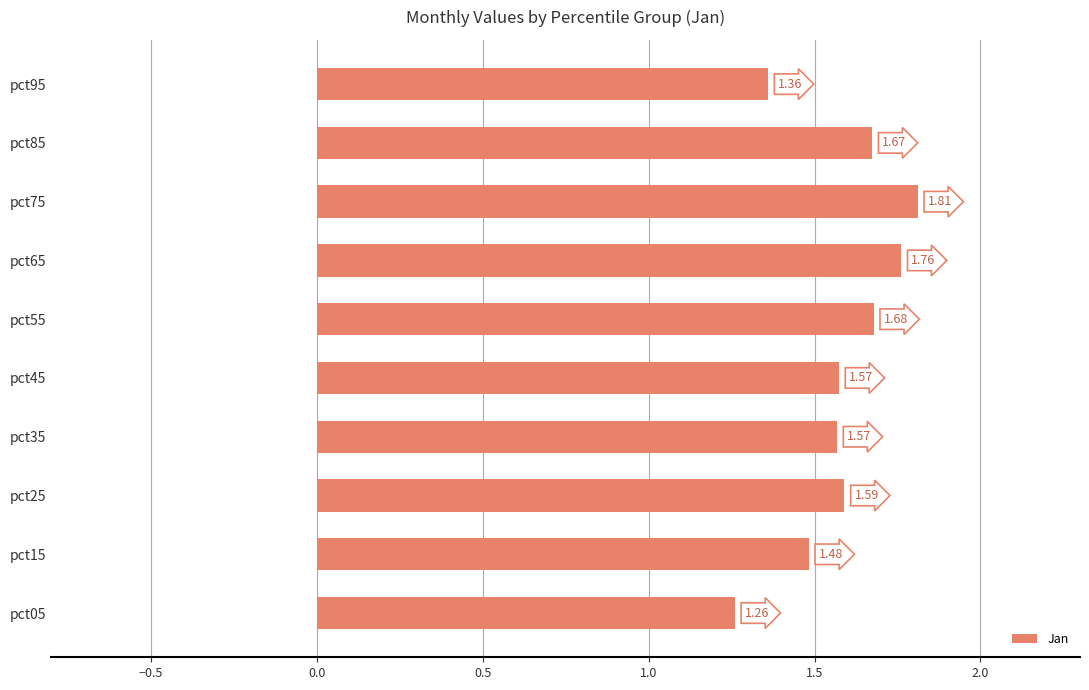

What is the difference between the maximum and minimum values?

0.6